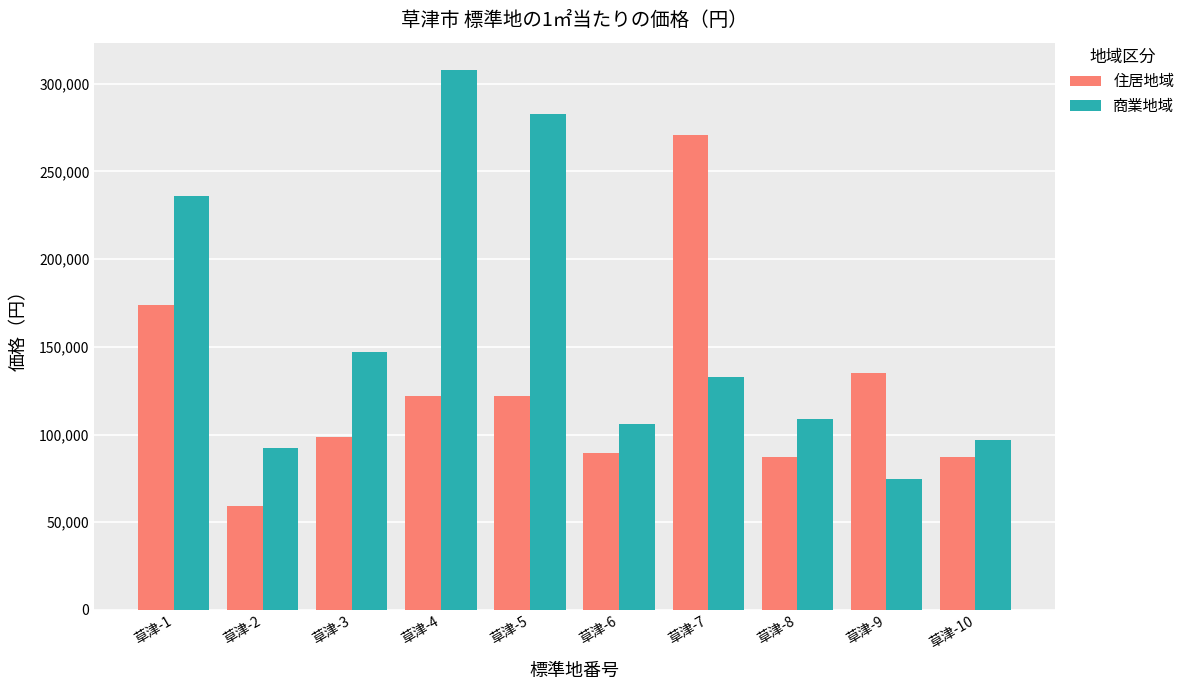

What is the difference between the 商業地域 values at 草津-4 and 草津-5?

25000